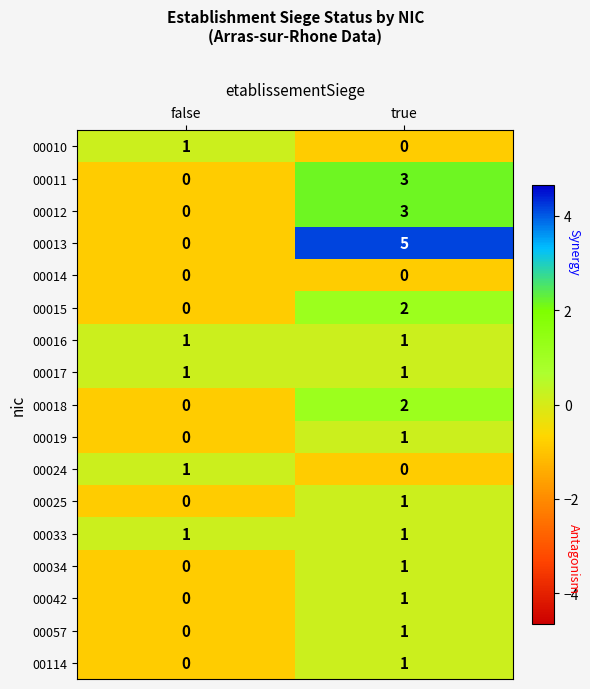

Which series changed the most between false and true?

00013